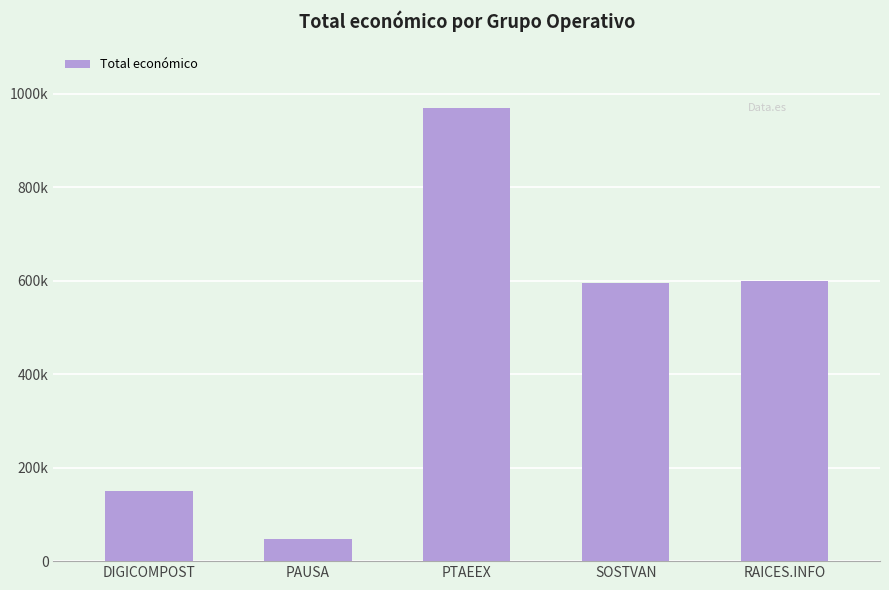

Which category has the highest value across all series?

PTAEEX